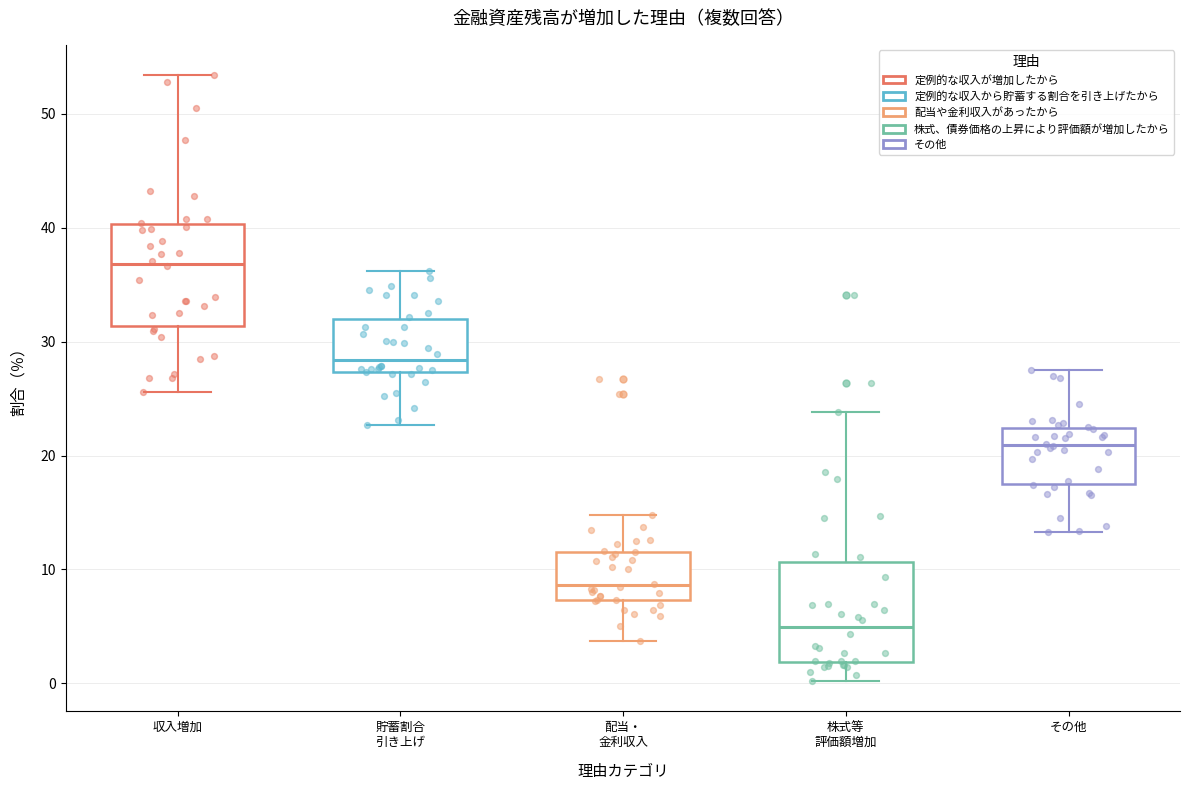

Reading left to right, transcribe this box plot: for each box, give where its median line is, the range the box spans, and where its two whiskers end, as read against the y-axis. The values are not printed on the chart, so give them approximately, as read against the axis.

収入増加: median 37, box 31 to 40, whiskers 26 to 53
貯蓄割合 引き上げ: median 28, box 27 to 32, whiskers 23 to 36
配当・ 金利収入: median 9, box 7 to 12, whiskers 4 to 15
株式等 評価額増加: median 5, box 2 to 11, whiskers 0 to 24
その他: median 21, box 18 to 22, whiskers 13 to 28